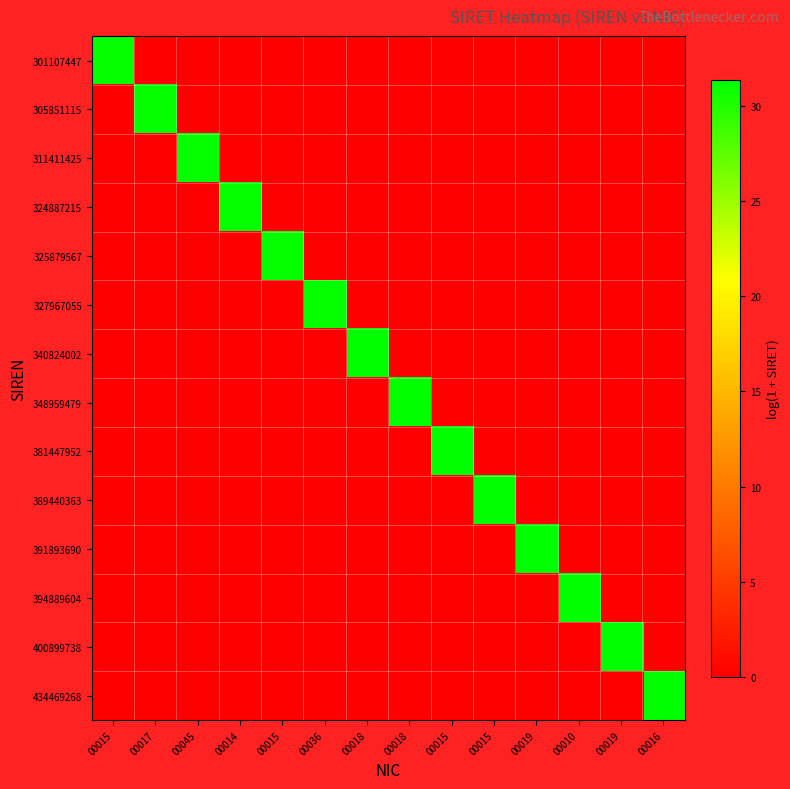

Which has a higher value, 00015 or 00010?

00015